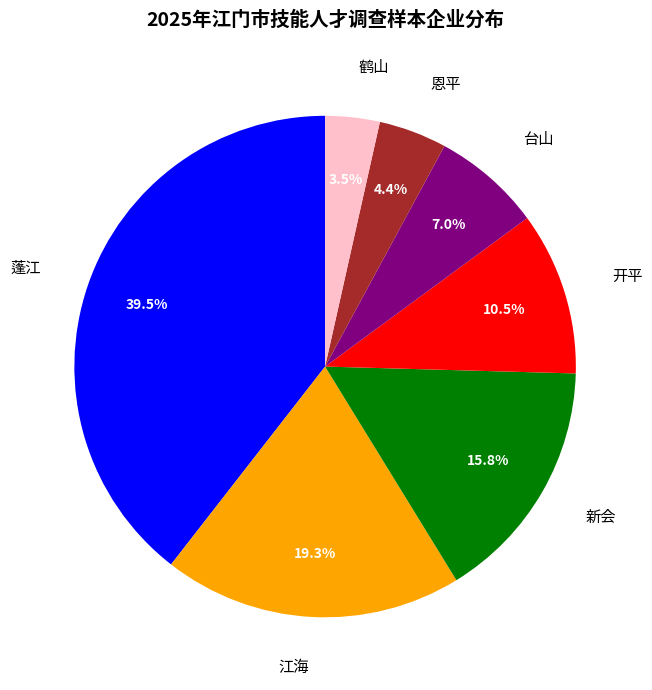

Which slice is the largest?

蓬江